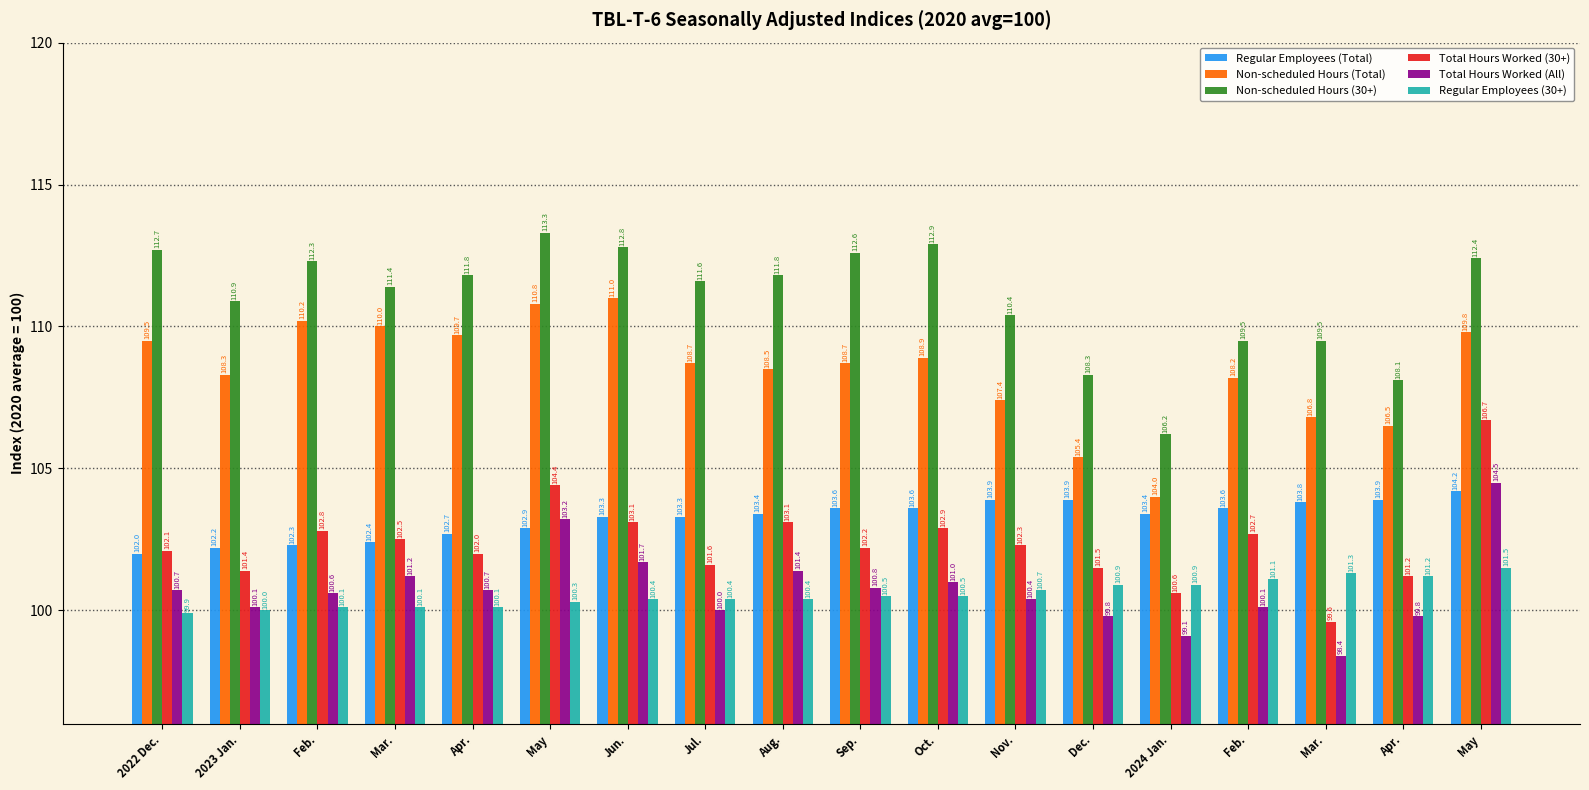

How many groups of bars are there?

18